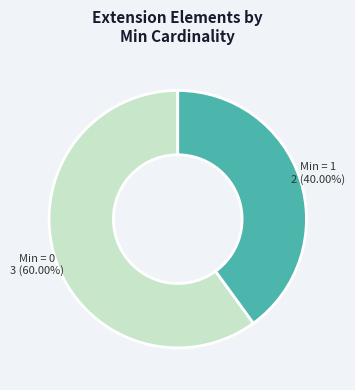

Count the number of slices in the pie.

2